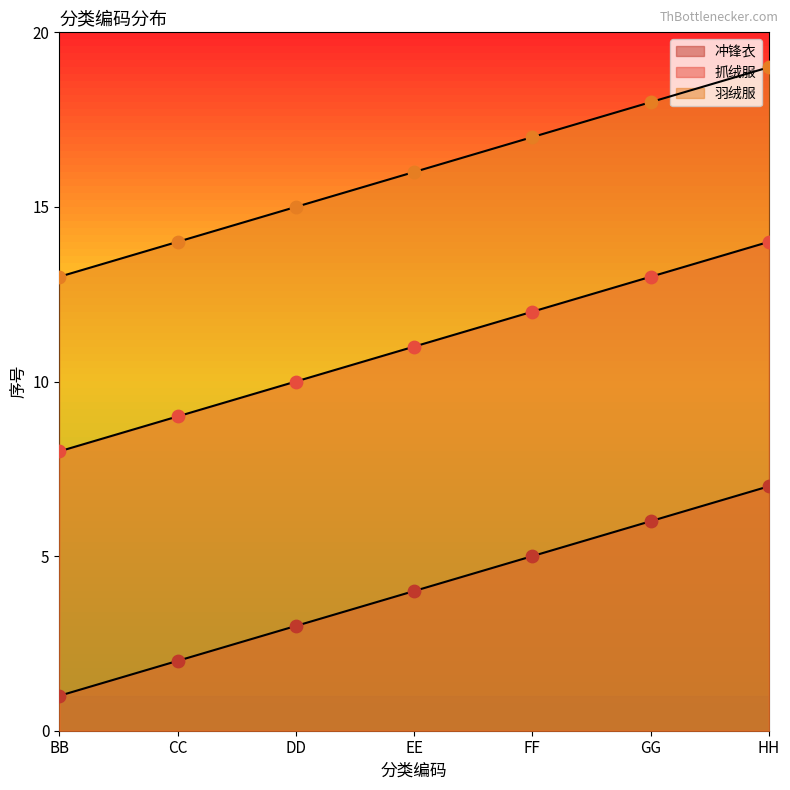

Which series contains the highest Y value?

羽绒服